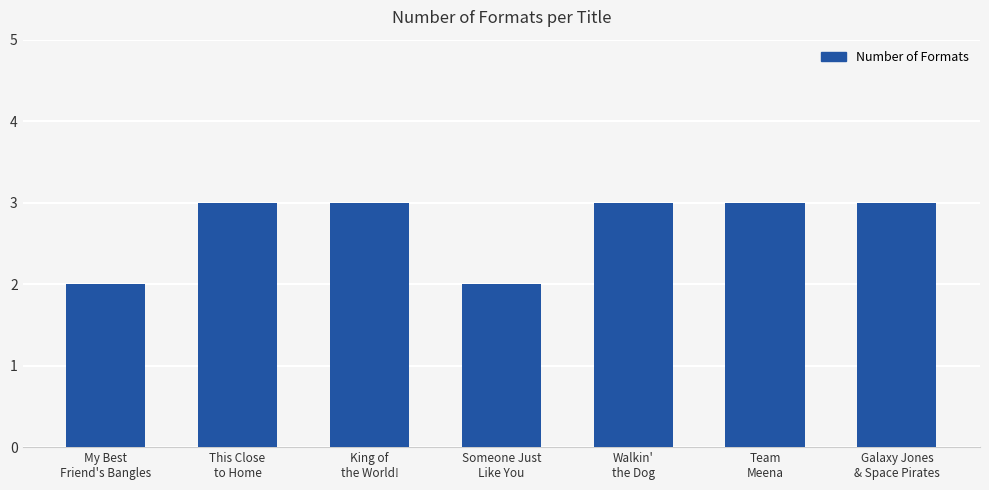

Does the chart contain any negative values?

No